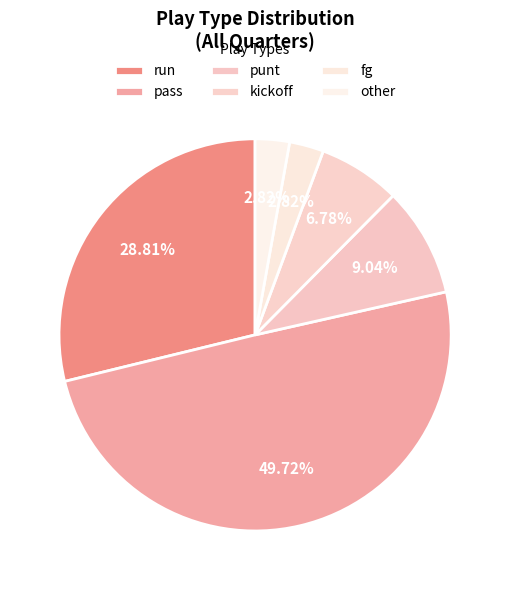

The punt slice represents 17% of the pie. True or false?

False